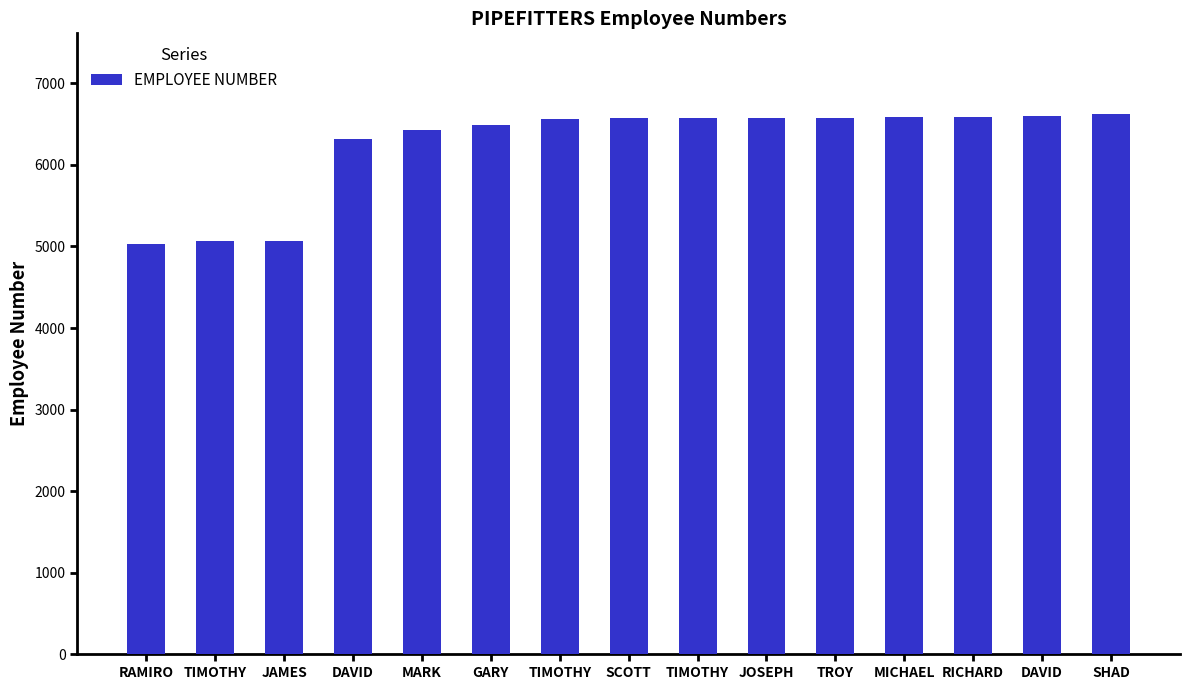

What is the difference between the maximum and minimum values?

1588